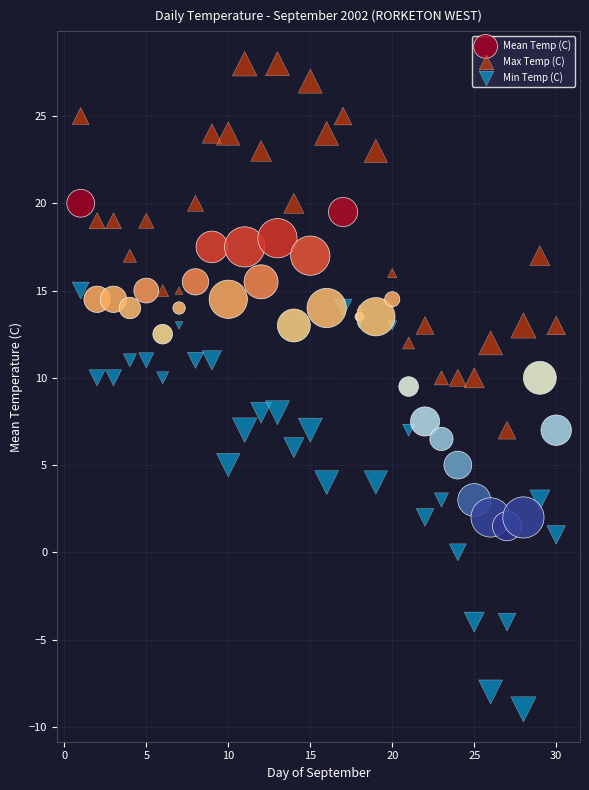

Across all data points, what is the range of X values (max minus min)?

29.0